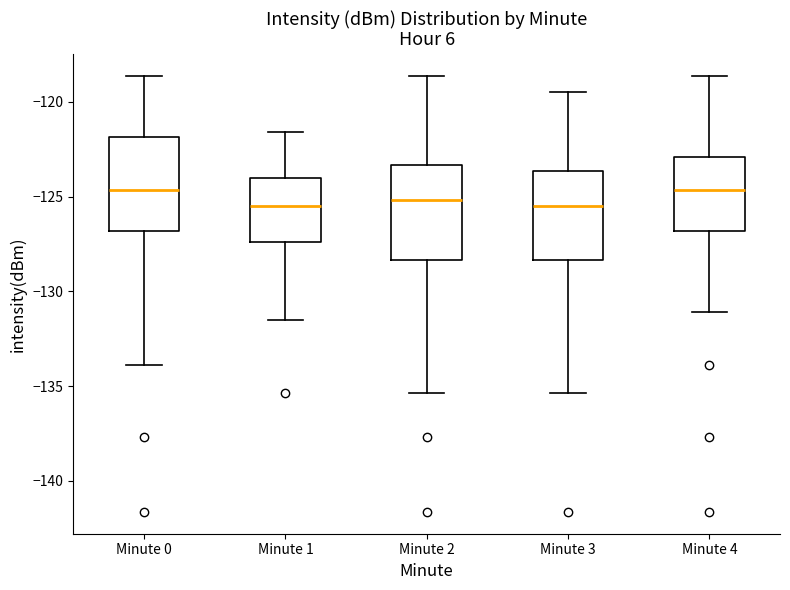

Reading left to right, transcribe this box plot: for each box, give where its median line is, the range the box spans, and where its two whiskers end, as read against the y-axis. The values are not printed on the chart, so give them approximately, as read against the axis.

Minute 0: median -124.5, box -127.0 to -122.0, whiskers -134.0 to -118.5
Minute 1: median -125.5, box -127.5 to -124.0, whiskers -131.5 to -121.5
Minute 2: median -125.0, box -128.5 to -123.5, whiskers -135.5 to -118.5
Minute 3: median -125.5, box -128.5 to -123.5, whiskers -135.5 to -119.5
Minute 4: median -124.5, box -127.0 to -123.0, whiskers -131.0 to -118.5